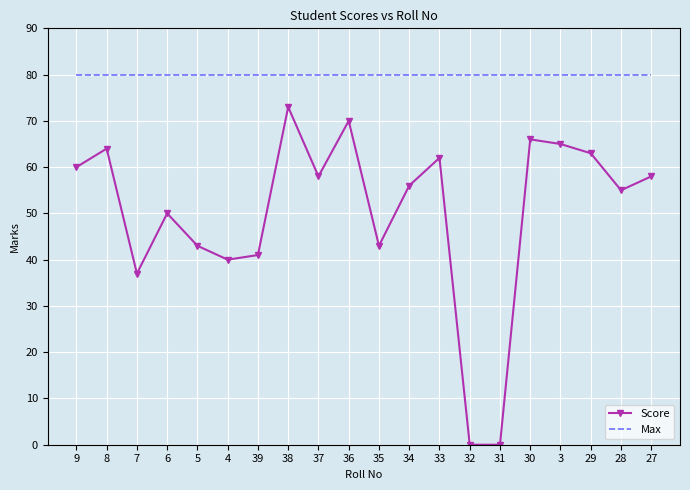

Is the value of Score at 6 greater than the value of Max at 27?

No